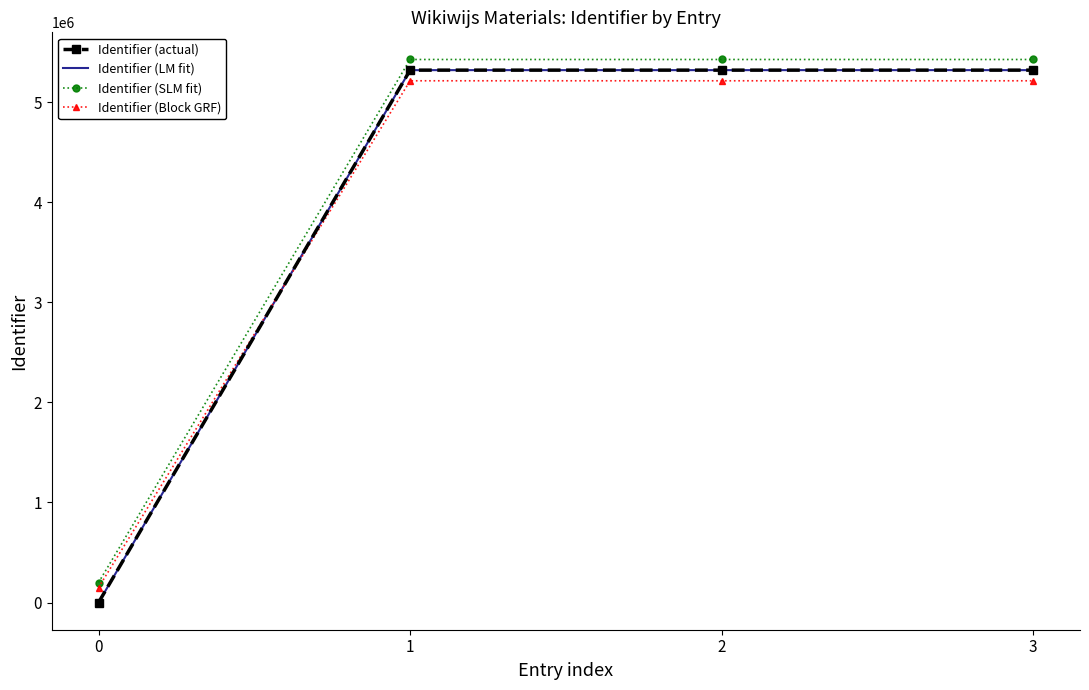

True or false: Identifier (LM fit) has more than 0 interior local peaks.

False